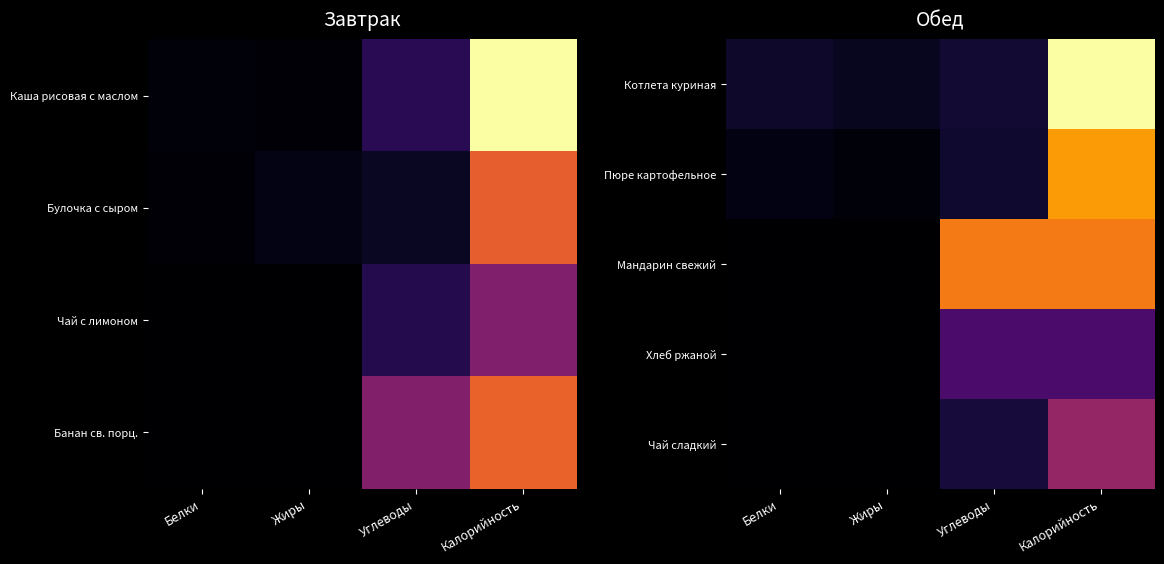

Which label corresponds to the smallest value in the chart?

Белки